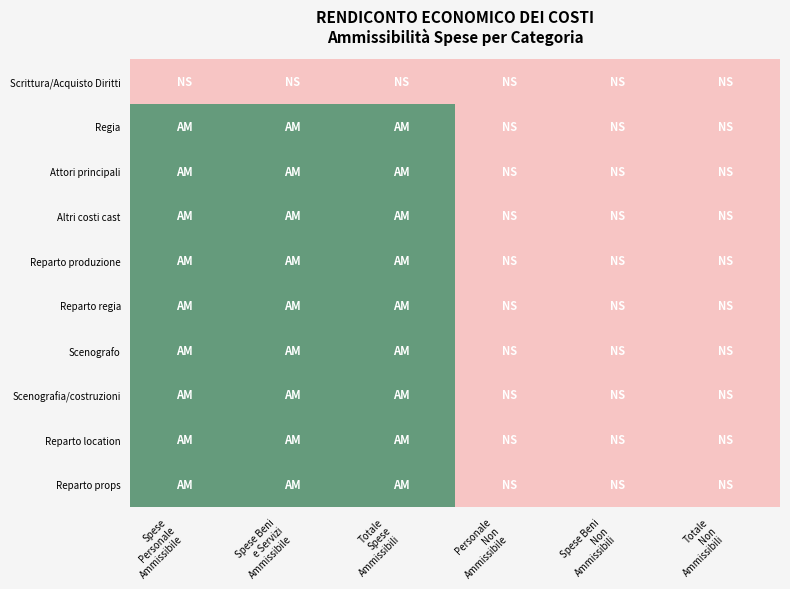

Reading left to right, transcribe all the data shown in this chart.

Scrittura/Acquisto Diritti: Spese
Personale
Ammissibile=-1	Spese Beni
e Servizi
Ammissibile=-1	Totale
Spese
Ammissibili=-1	Personale
Non
Ammissibile=-1	Spese Beni
Non
Ammissibili=-1	Totale
Non
Ammissibili=-1
Regia: Spese
Personale
Ammissibile=1	Spese Beni
e Servizi
Ammissibile=1	Totale
Spese
Ammissibili=1	Personale
Non
Ammissibile=-1	Spese Beni
Non
Ammissibili=-1	Totale
Non
Ammissibili=-1
Attori principali: Spese
Personale
Ammissibile=1	Spese Beni
e Servizi
Ammissibile=1	Totale
Spese
Ammissibili=1	Personale
Non
Ammissibile=-1	Spese Beni
Non
Ammissibili=-1	Totale
Non
Ammissibili=-1
Altri costi cast: Spese
Personale
Ammissibile=1	Spese Beni
e Servizi
Ammissibile=1	Totale
Spese
Ammissibili=1	Personale
Non
Ammissibile=-1	Spese Beni
Non
Ammissibili=-1	Totale
Non
Ammissibili=-1
Reparto produzione: Spese
Personale
Ammissibile=1	Spese Beni
e Servizi
Ammissibile=1	Totale
Spese
Ammissibili=1	Personale
Non
Ammissibile=-1	Spese Beni
Non
Ammissibili=-1	Totale
Non
Ammissibili=-1
Reparto regia: Spese
Personale
Ammissibile=1	Spese Beni
e Servizi
Ammissibile=1	Totale
Spese
Ammissibili=1	Personale
Non
Ammissibile=-1	Spese Beni
Non
Ammissibili=-1	Totale
Non
Ammissibili=-1
Scenografo: Spese
Personale
Ammissibile=1	Spese Beni
e Servizi
Ammissibile=1	Totale
Spese
Ammissibili=1	Personale
Non
Ammissibile=-1	Spese Beni
Non
Ammissibili=-1	Totale
Non
Ammissibili=-1
Scenografia/costruzioni: Spese
Personale
Ammissibile=1	Spese Beni
e Servizi
Ammissibile=1	Totale
Spese
Ammissibili=1	Personale
Non
Ammissibile=-1	Spese Beni
Non
Ammissibili=-1	Totale
Non
Ammissibili=-1
Reparto location: Spese
Personale
Ammissibile=1	Spese Beni
e Servizi
Ammissibile=1	Totale
Spese
Ammissibili=1	Personale
Non
Ammissibile=-1	Spese Beni
Non
Ammissibili=-1	Totale
Non
Ammissibili=-1
Reparto props: Spese
Personale
Ammissibile=1	Spese Beni
e Servizi
Ammissibile=1	Totale
Spese
Ammissibili=1	Personale
Non
Ammissibile=-1	Spese Beni
Non
Ammissibili=-1	Totale
Non
Ammissibili=-1